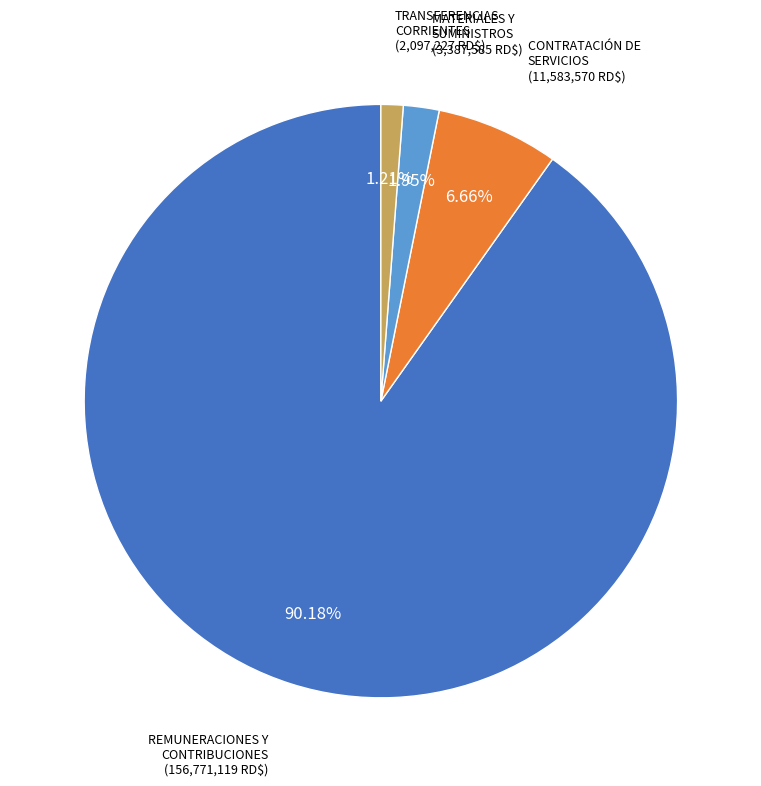

Is there a majority slice in this chart?

Yes